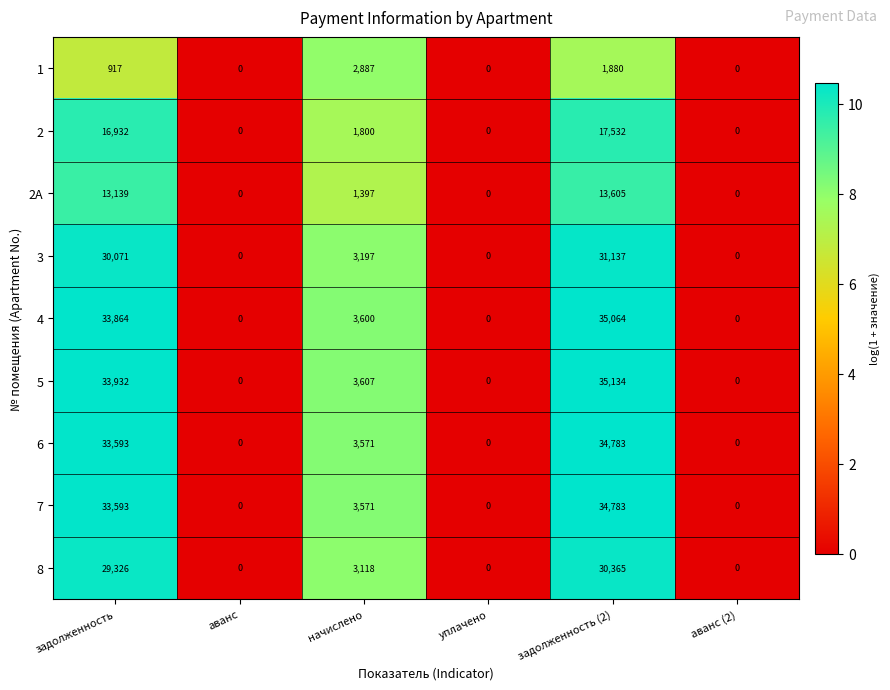

What is the average value of the 1 series?

947